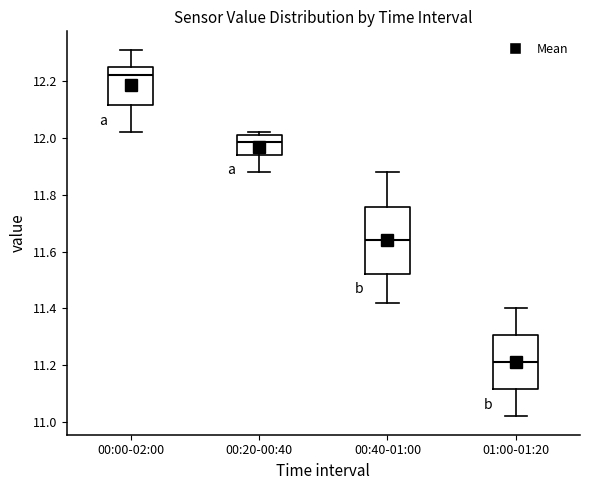

Where does the median line of the box for 01:00-01:20 sit on the y-axis? The values are not printed on the chart, so give them approximately, as read against the axis.

11.22